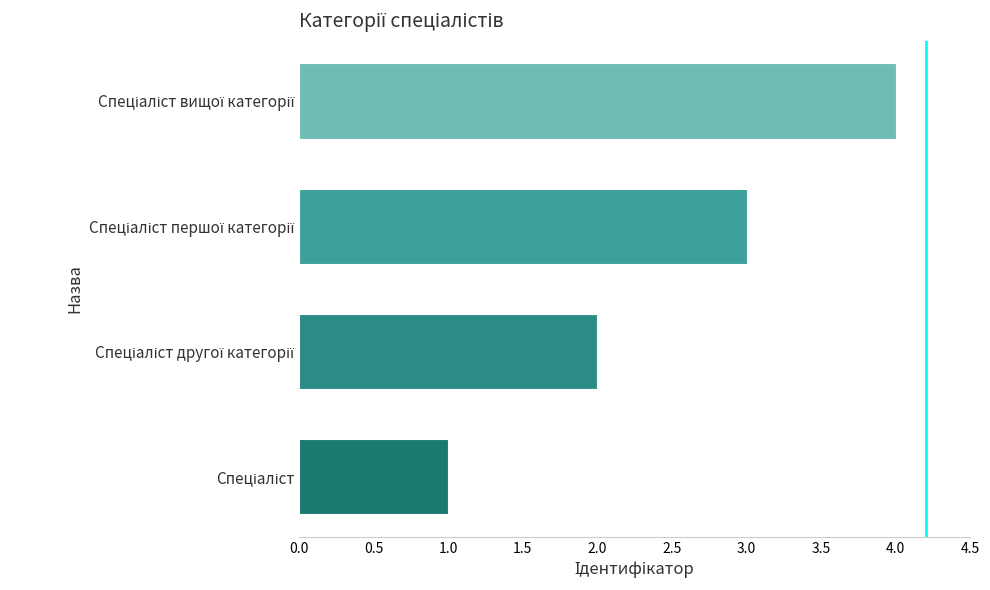

What is the difference between the maximum and minimum values?

3